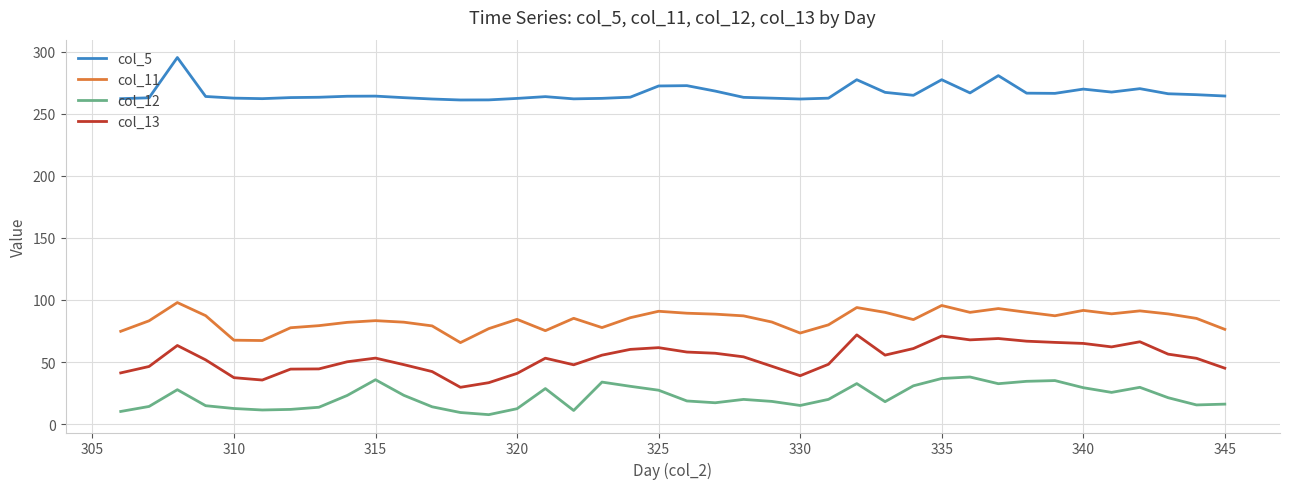

What is the maximum value for col_13?

71.9